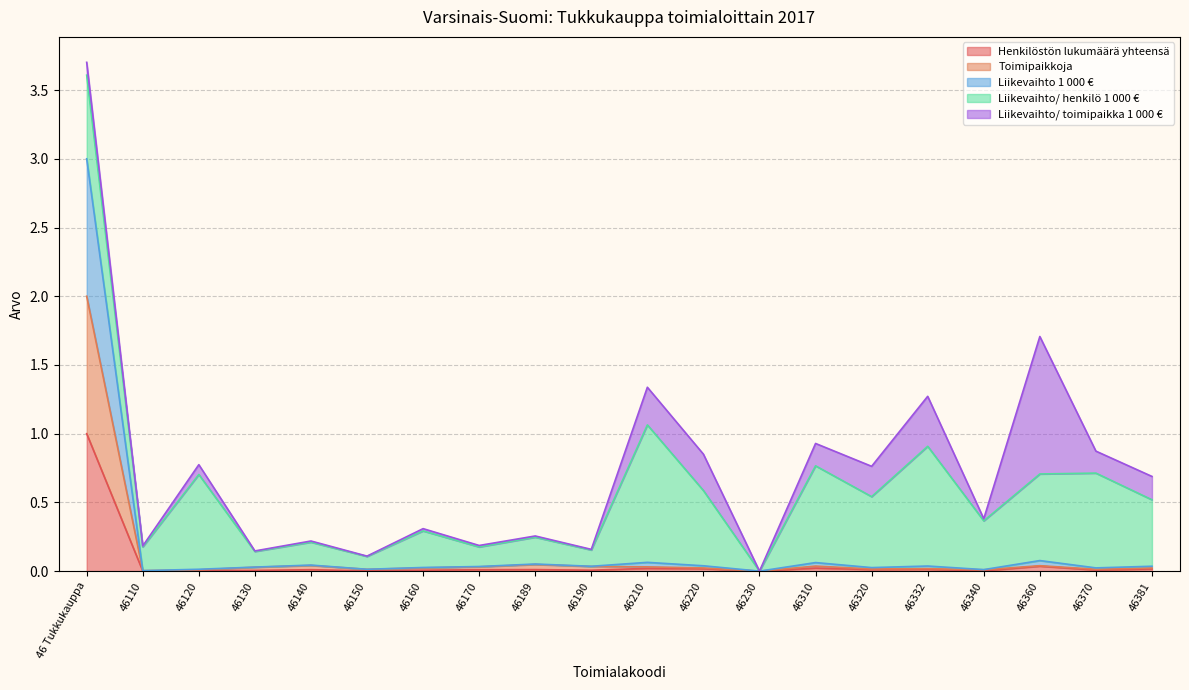

True or false: Henkilöstön lukumäärä yhteensä and Liikevaihto 1 000 € cross at least once.

False